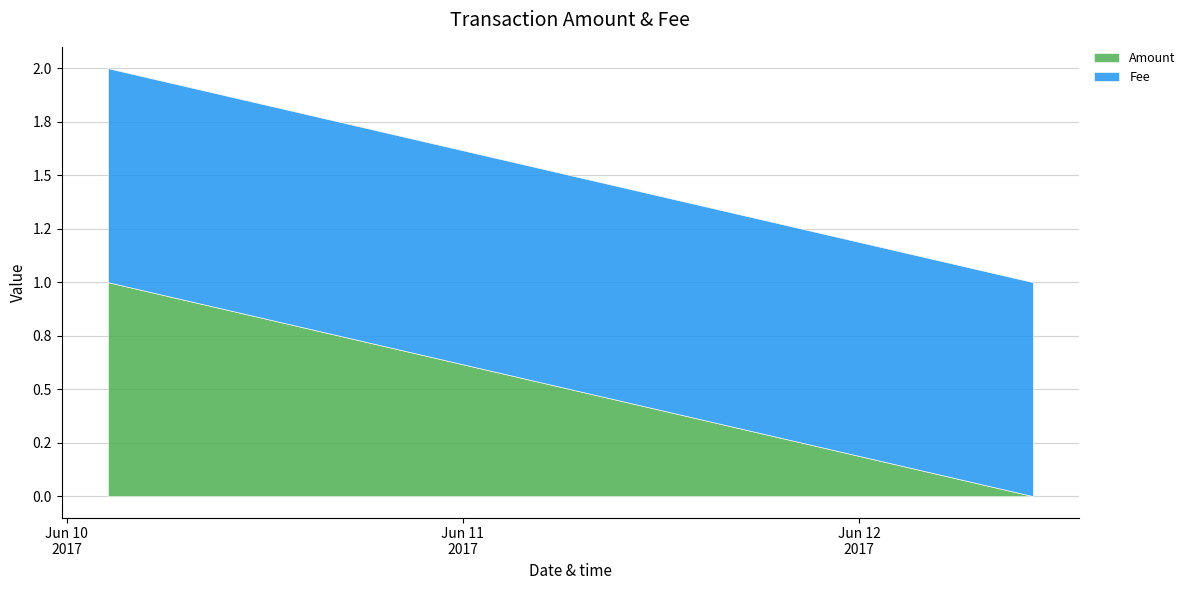

What is the value of the Amount point at the 1st from the left?

1